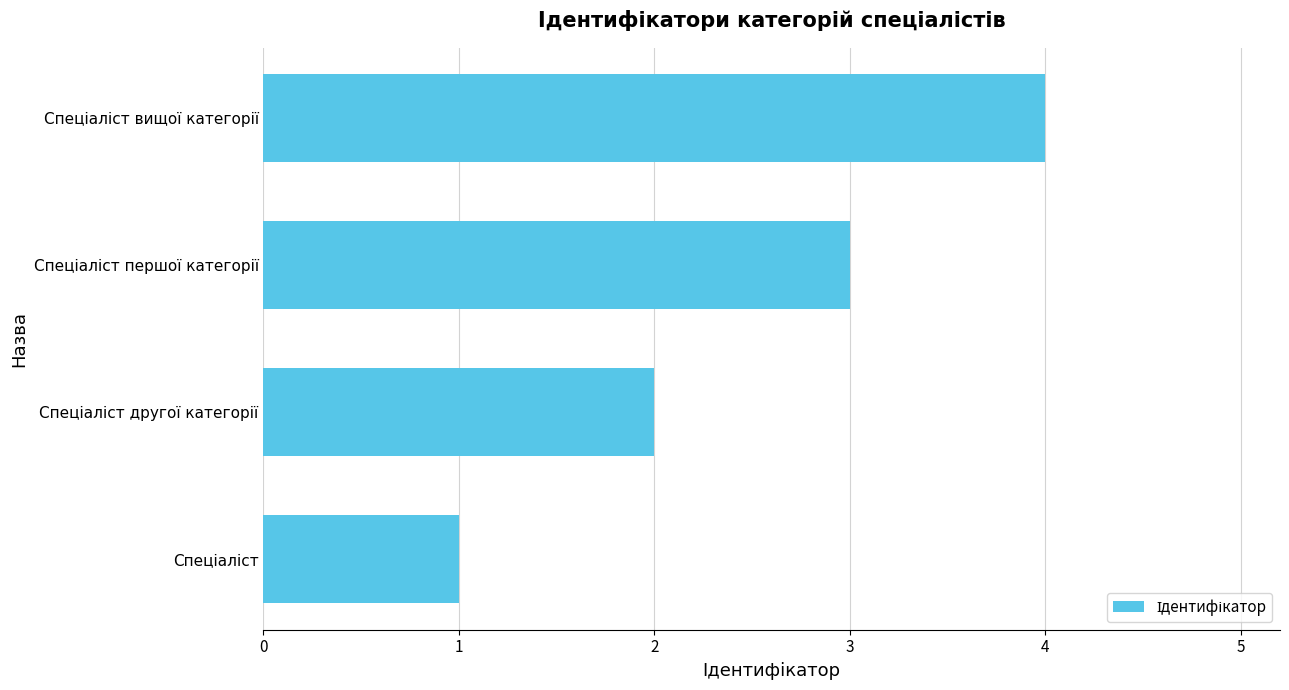

How many categories are shown in the chart?

4